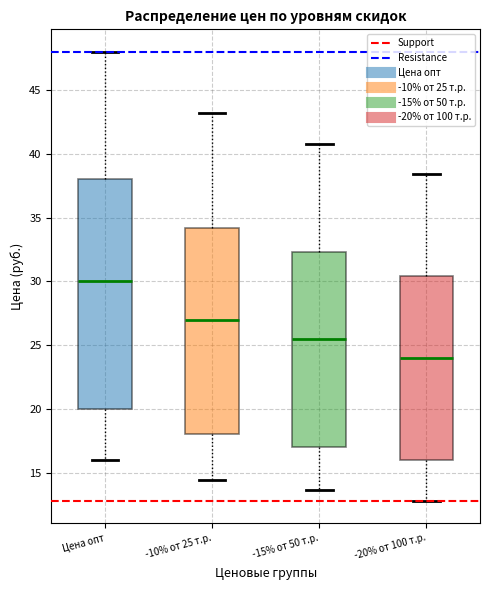

Which box's median line is the lowest?

-20% от 100 т.р.